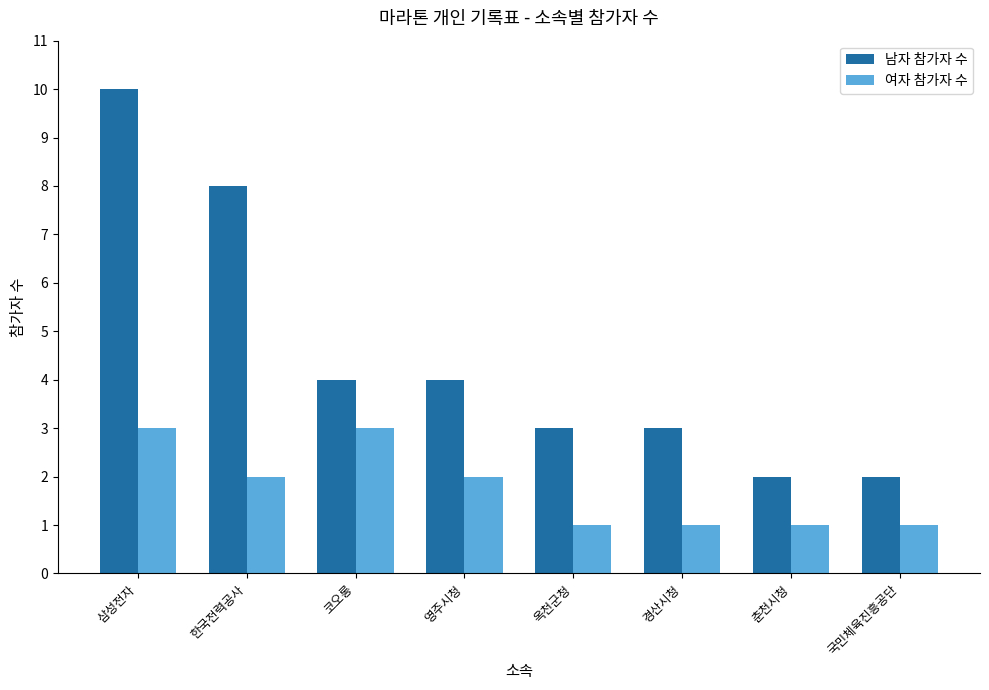

What is the maximum value shown in the chart?

10